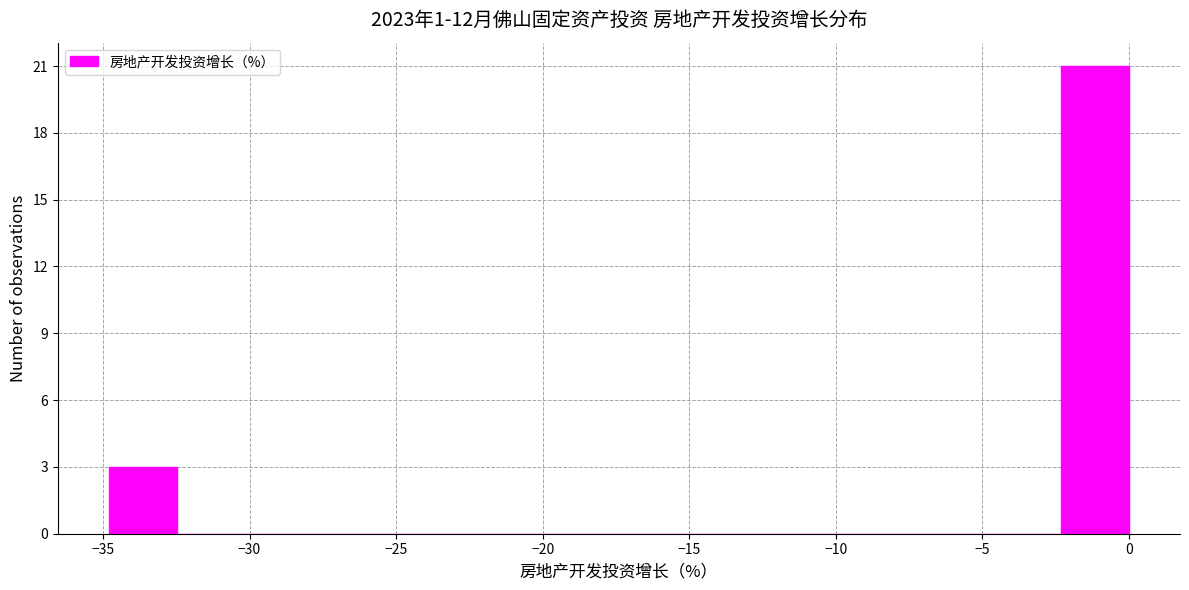

How tall is the bar that spans -2.5 to 0.0 on the x-axis? Neither the bar edges nor the heights are printed on the chart, so give them approximately, as read against the axes.

21